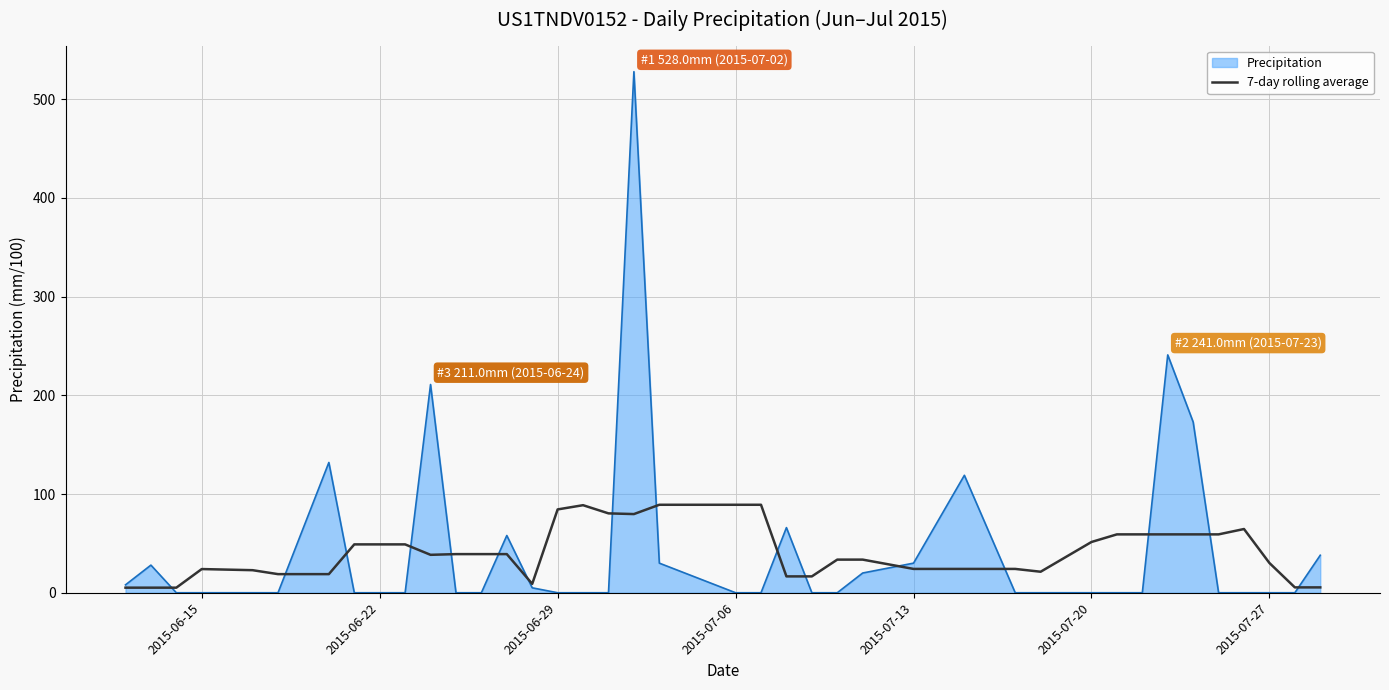

How many lines are shown in the chart?

2